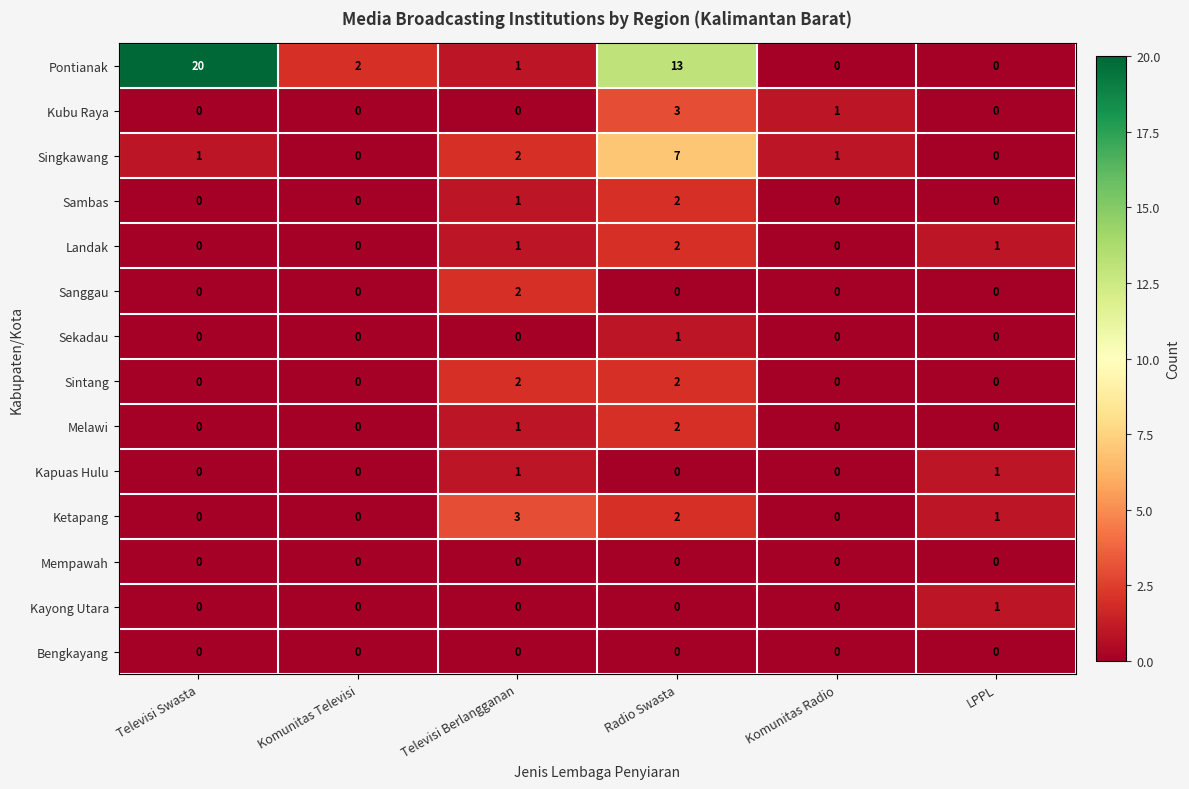

Is it true that Melawi equals -1 at Komunitas Radio?

False